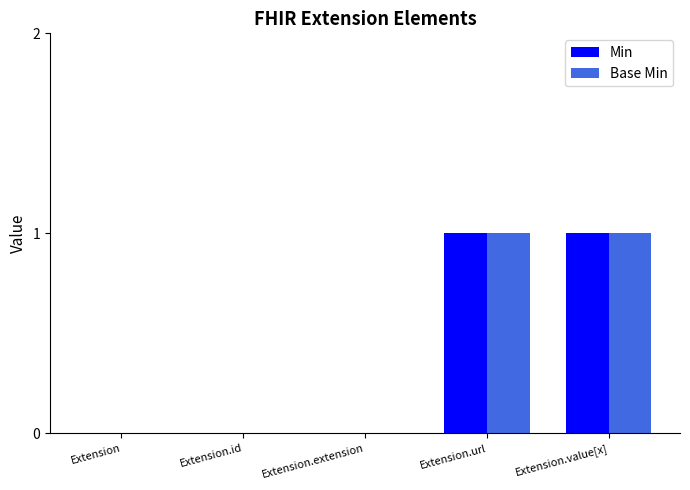

Count the number of data series in this chart.

2